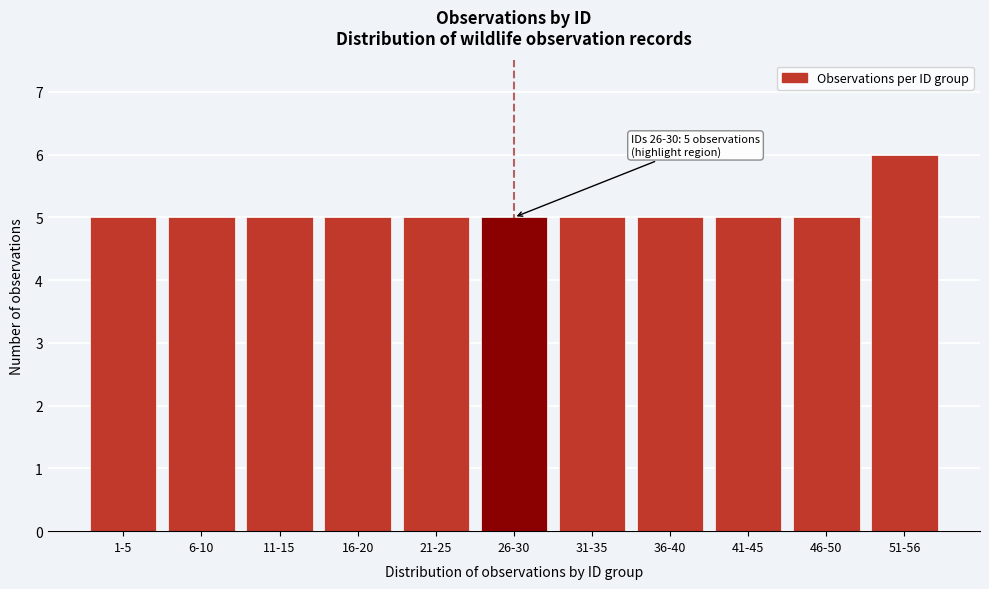

Reading left to right, extract all data points from this chart.

5	5	5	5	5	5	5	5	5	5	6